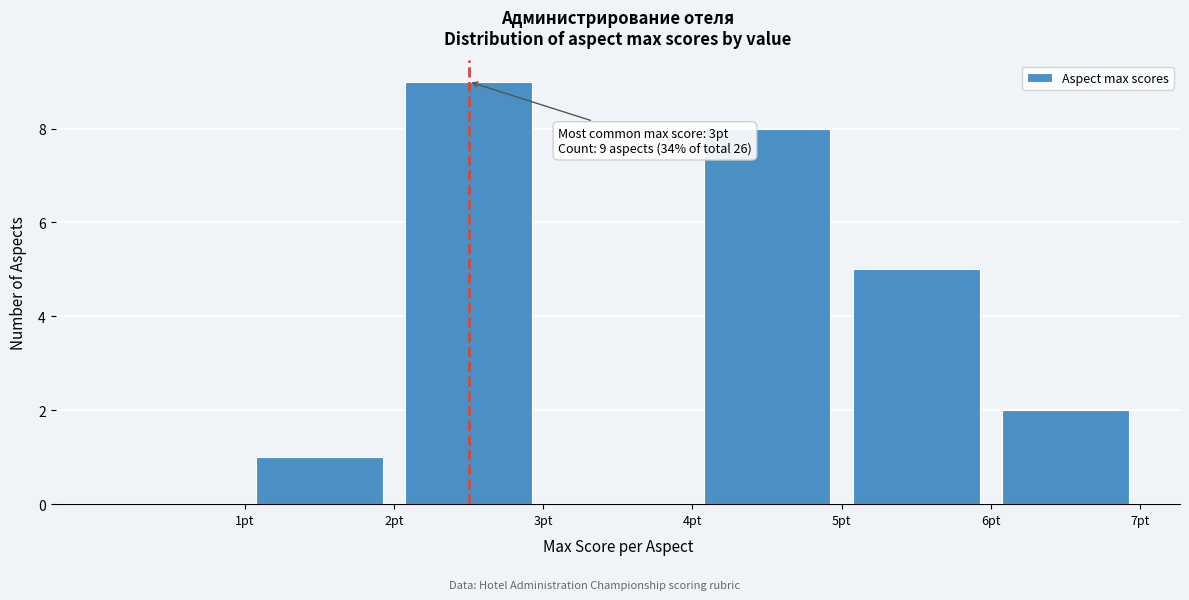

Over which range of the x-axis is the bar tallest?

2 to 3